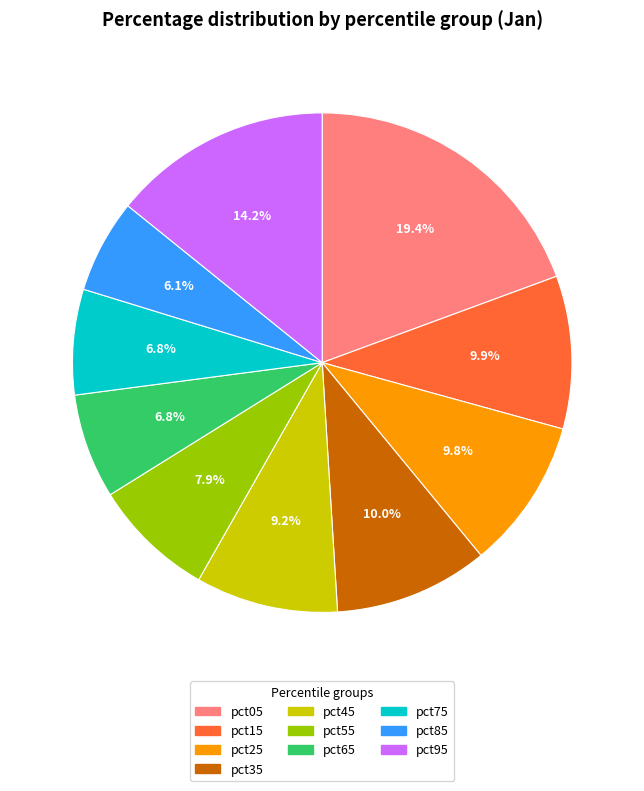

The pct95 slice represents 20% of the pie. True or false?

False